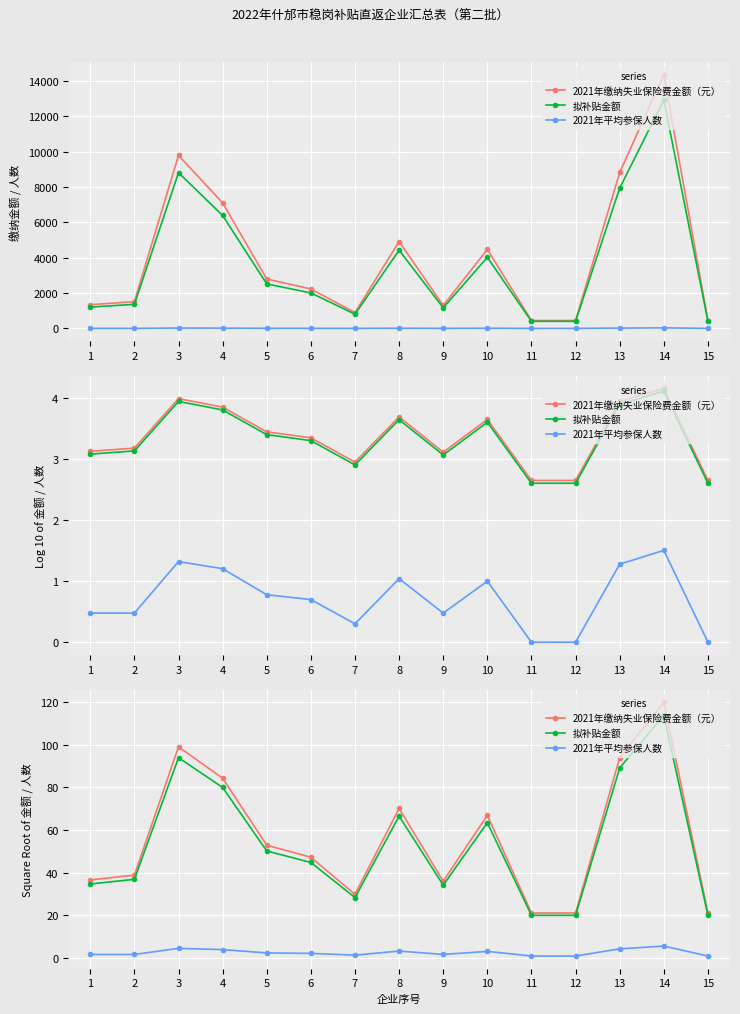

The value of 2021年平均参保人数 at 11 is 0.4. True or false?

False